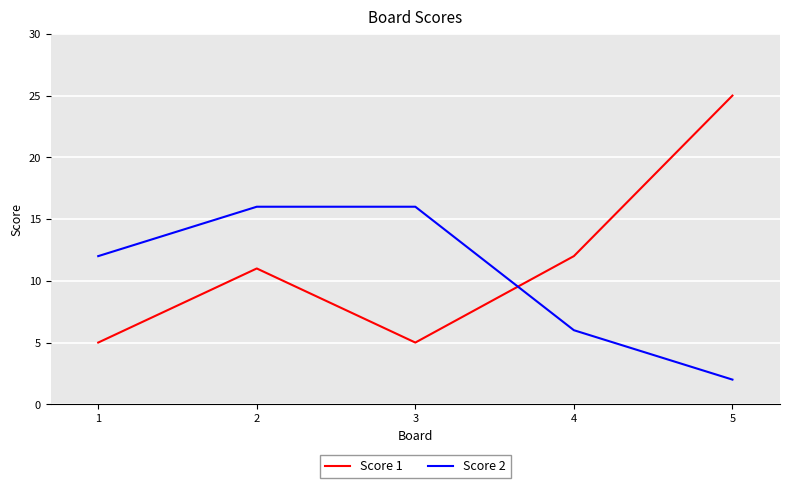

True or false: Score 1 has a value of 5 at 4.

False